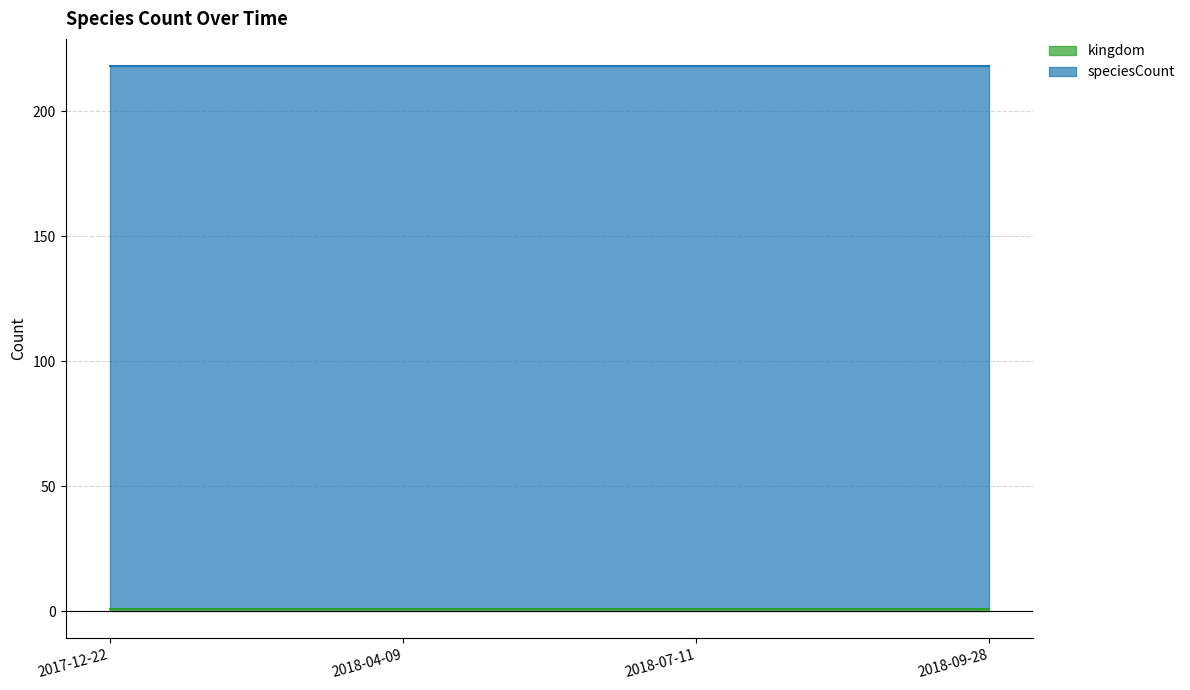

At which label does speciesCount reach its minimum?

2017-12-22